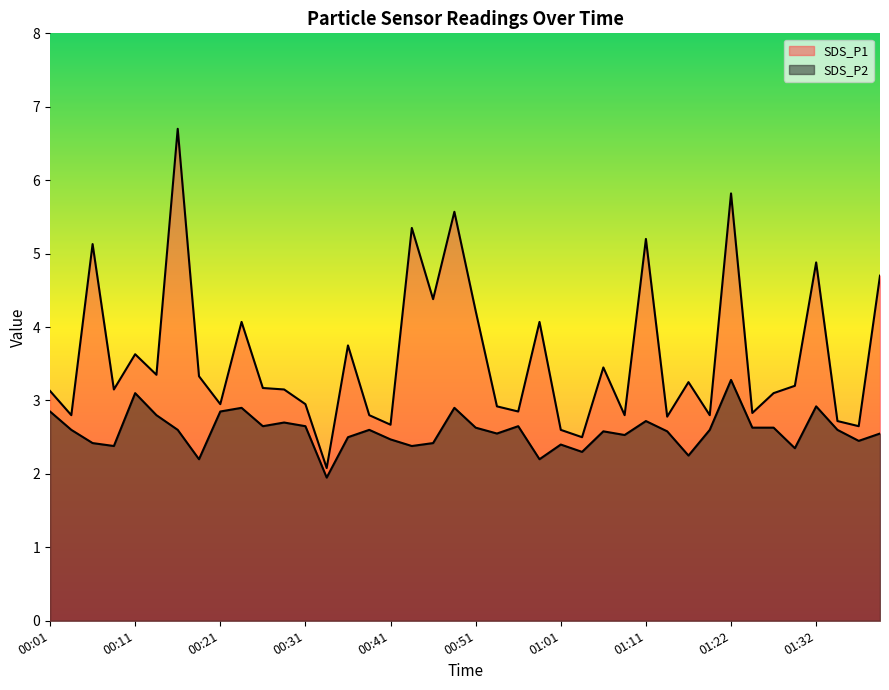

How many values in the SDS_P1 series exceed 3?

24